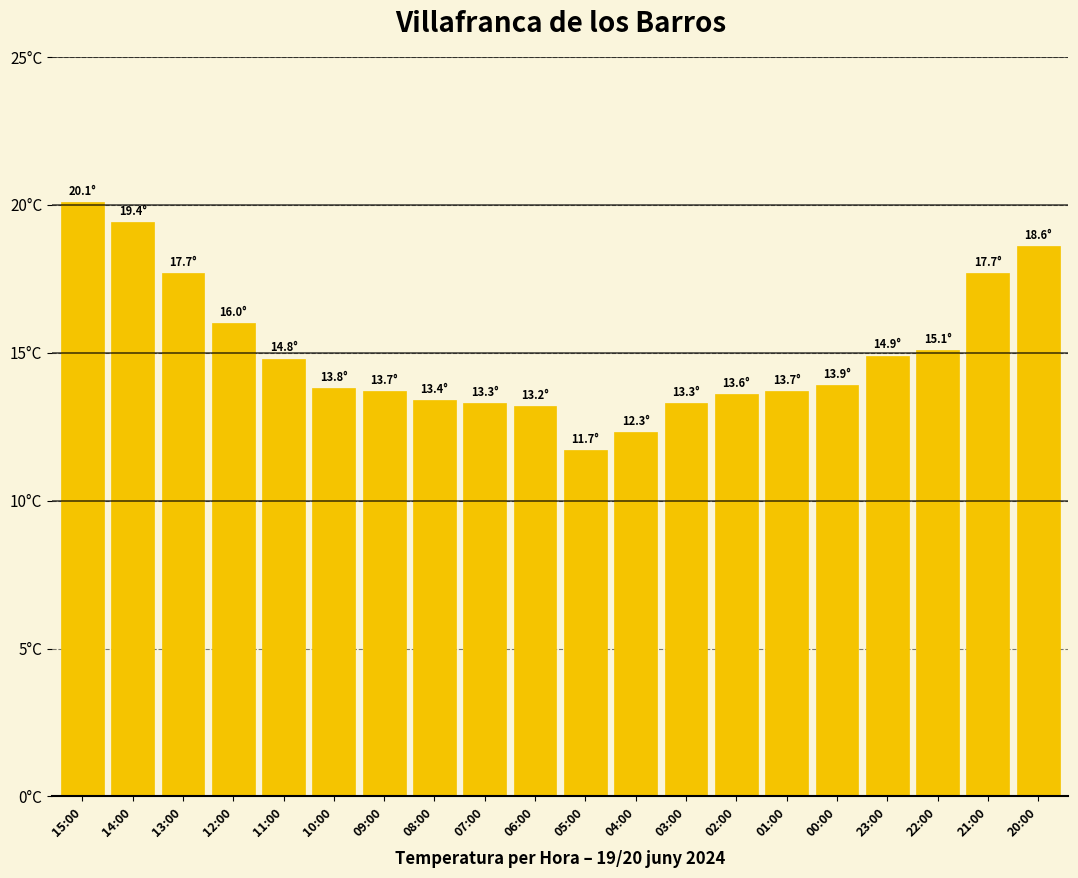

List the labels in order of value, smallest first.

05:00, 04:00, 06:00, 07:00, 03:00, 08:00, 02:00, 09:00, 01:00, 10:00, 00:00, 11:00, 23:00, 22:00, 12:00, 13:00, 21:00, 20:00, 14:00, 15:00